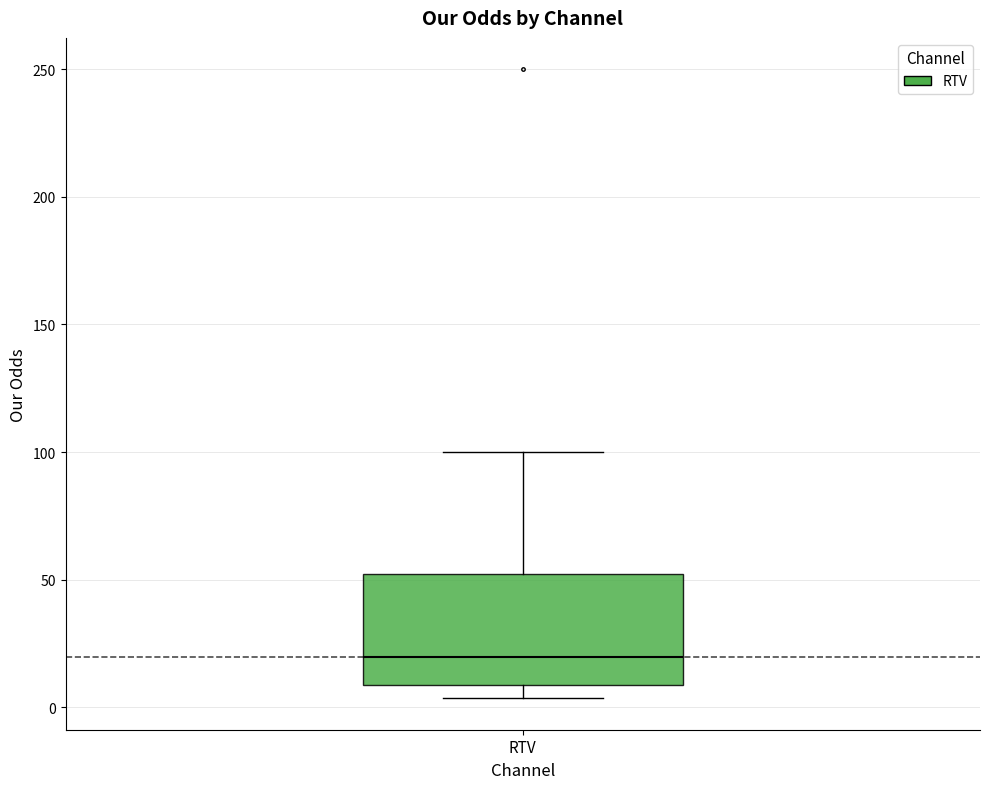

Where is the upper edge of the box for RTV on the y-axis? The values are not printed on the chart, so give them approximately, as read against the axis.

50